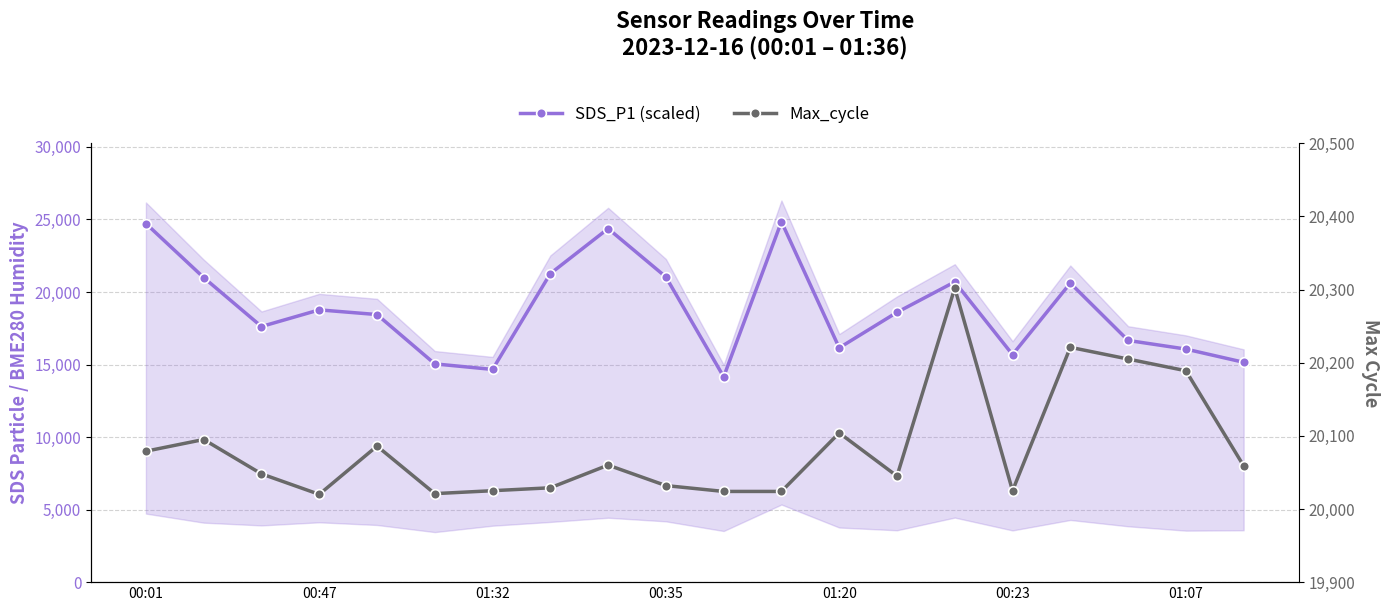

The value of Max_cycle at 10 is 4492.6. True or false?

False